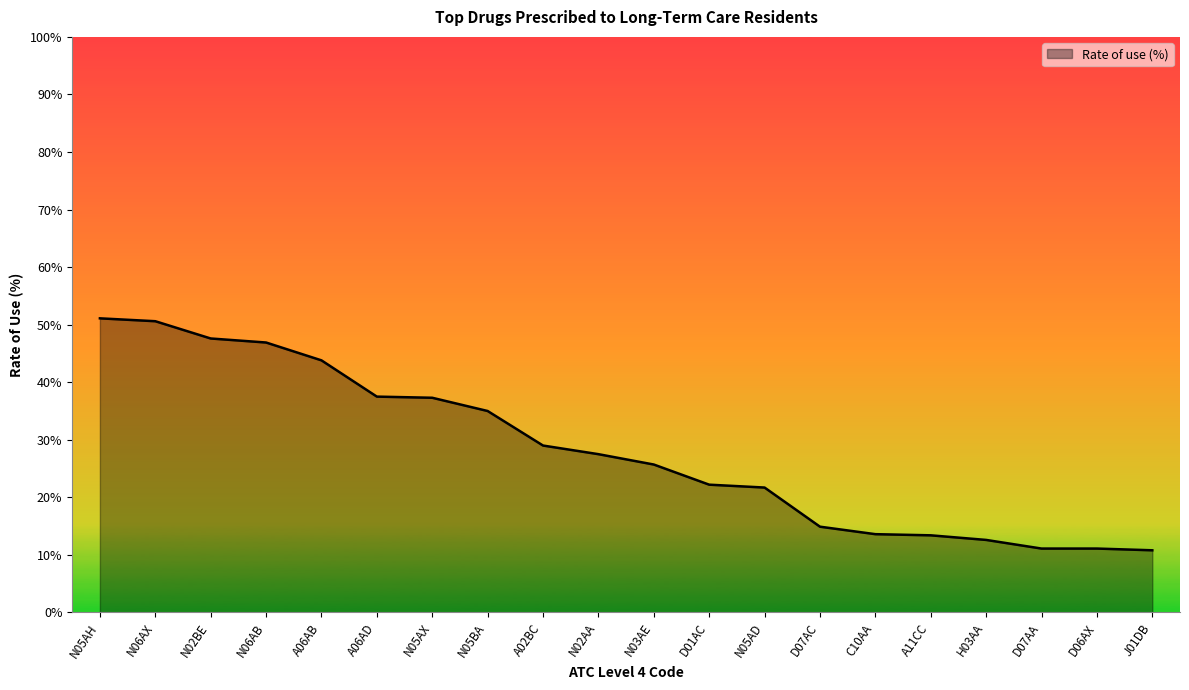

Is it true that the value at C10AA is 13.6?

True